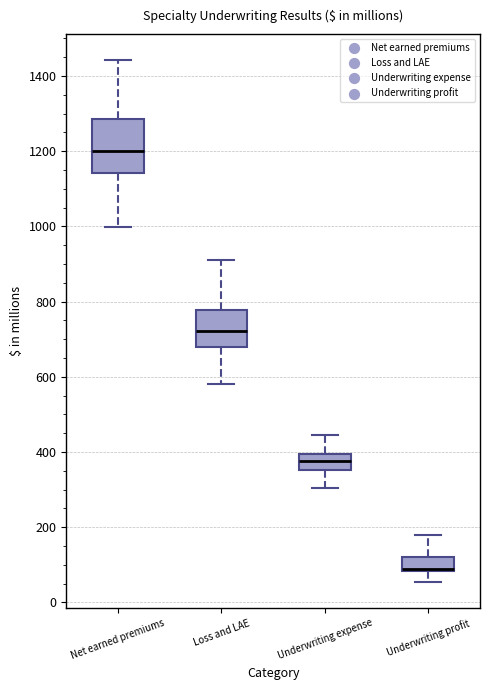

Which box has the lowest median line?

Underwriting profit